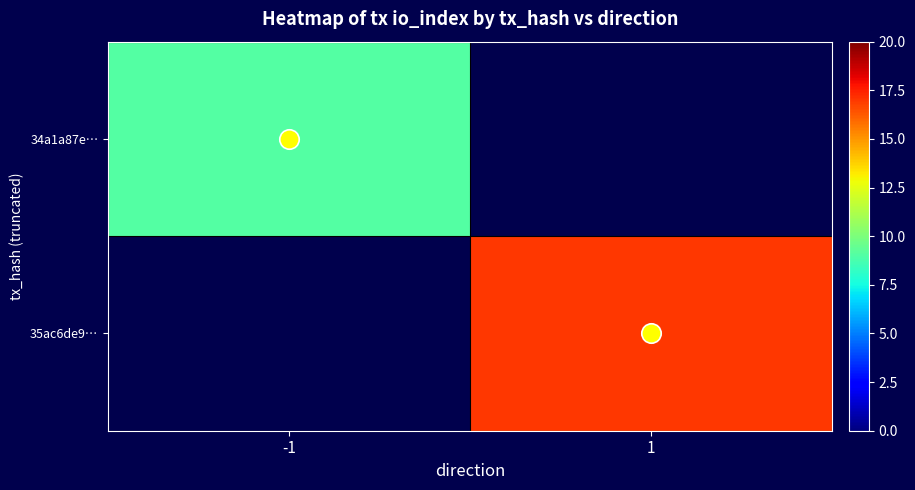

At how many categories does at least one series exceed 14?

1